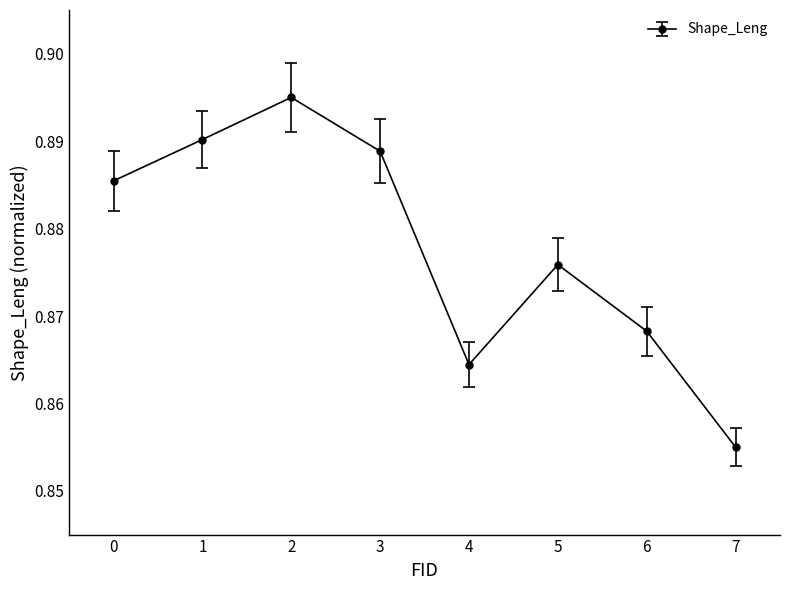

Rank the categories by value from lowest to highest.

7, 4, 6, 5, 0, 3, 1, 2